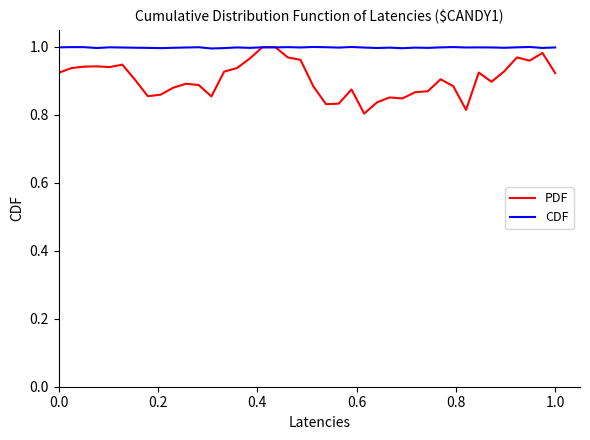

Which series has the widest spread of values?

PDF